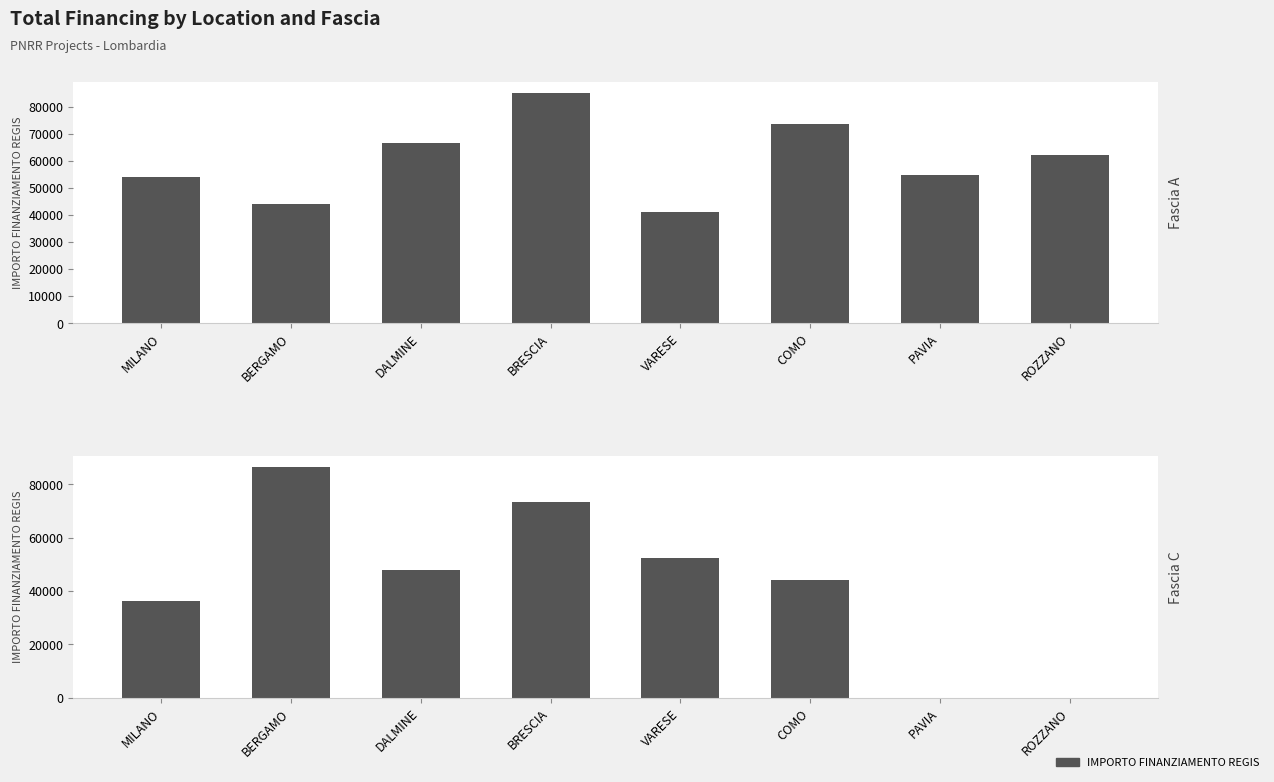

Where is Fascia C nearest to the value 43185?

COMO